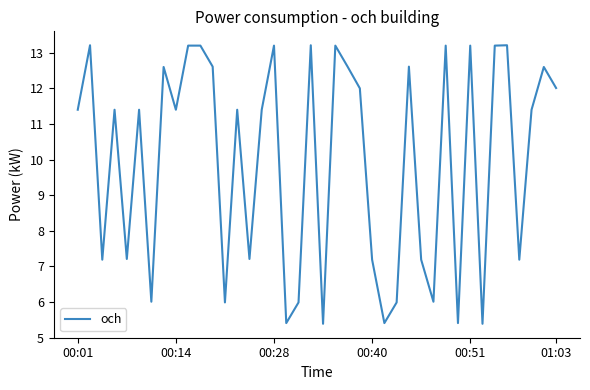

What is the greatest value displayed?

13.2